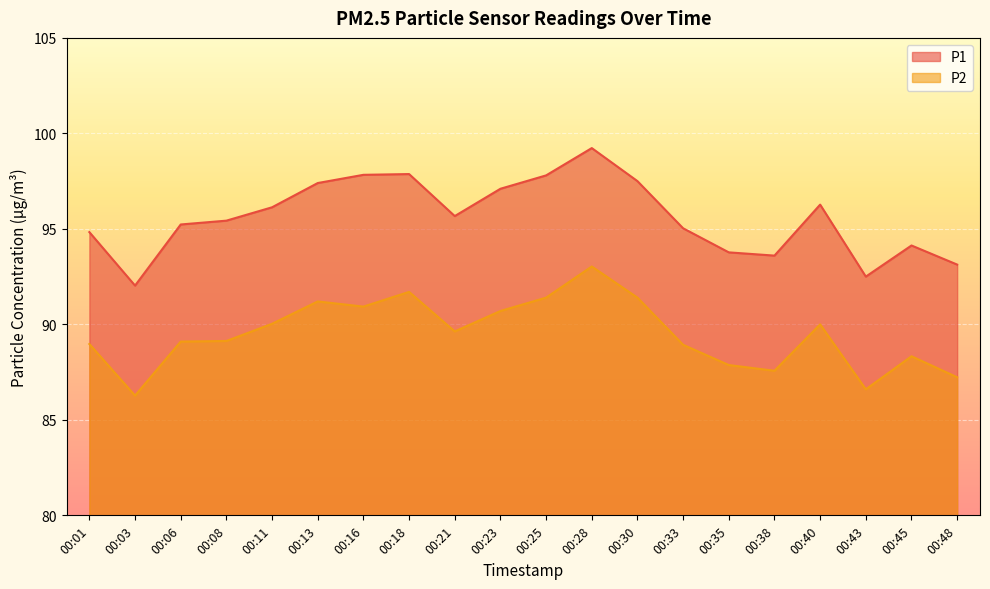

What value does the P1 series have at 00:06?

95.2